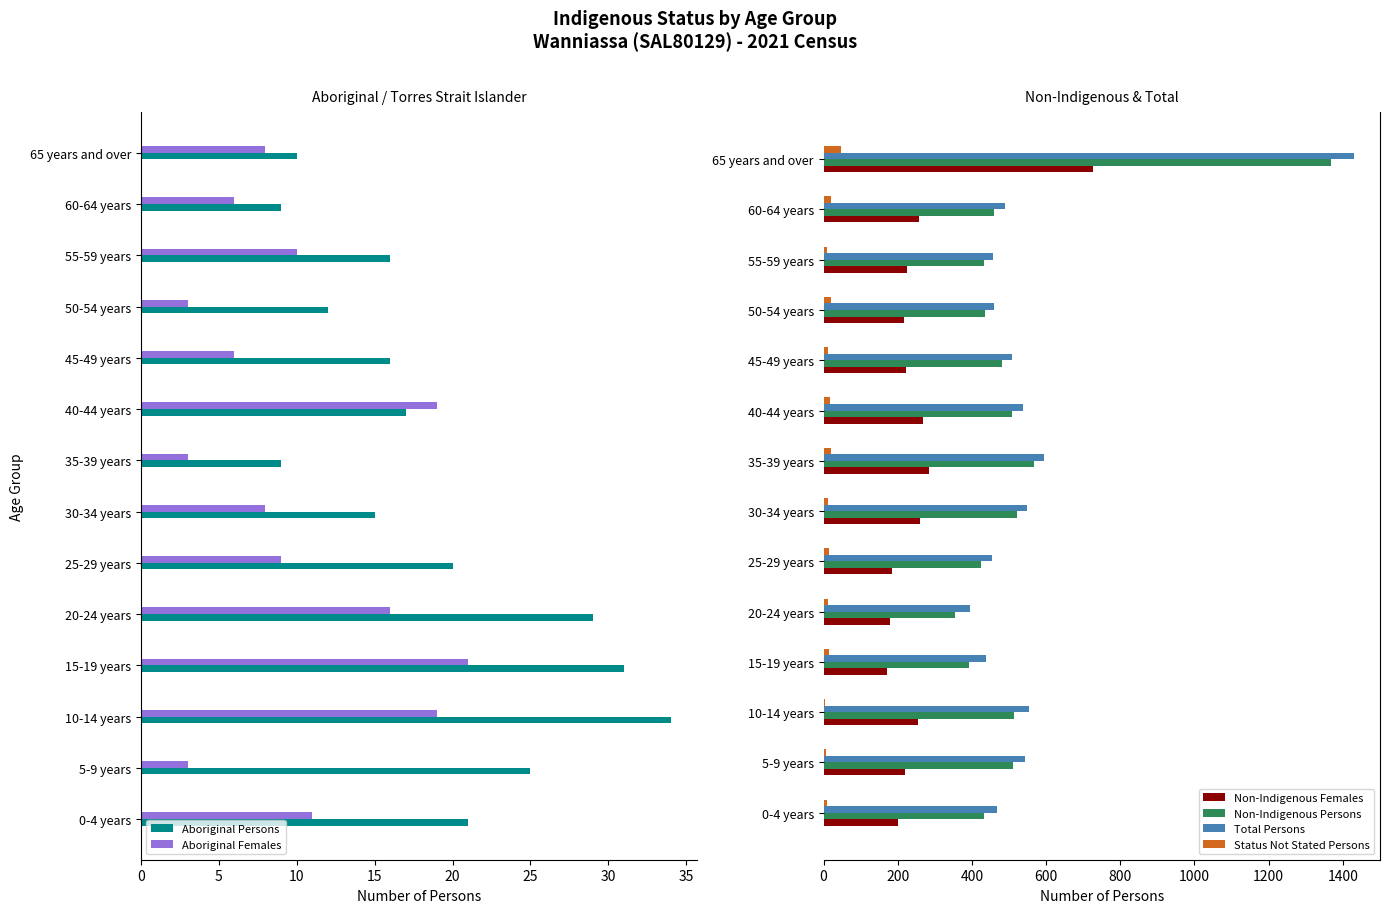

What is the lowest value of the Non-Indigenous Persons series?

354